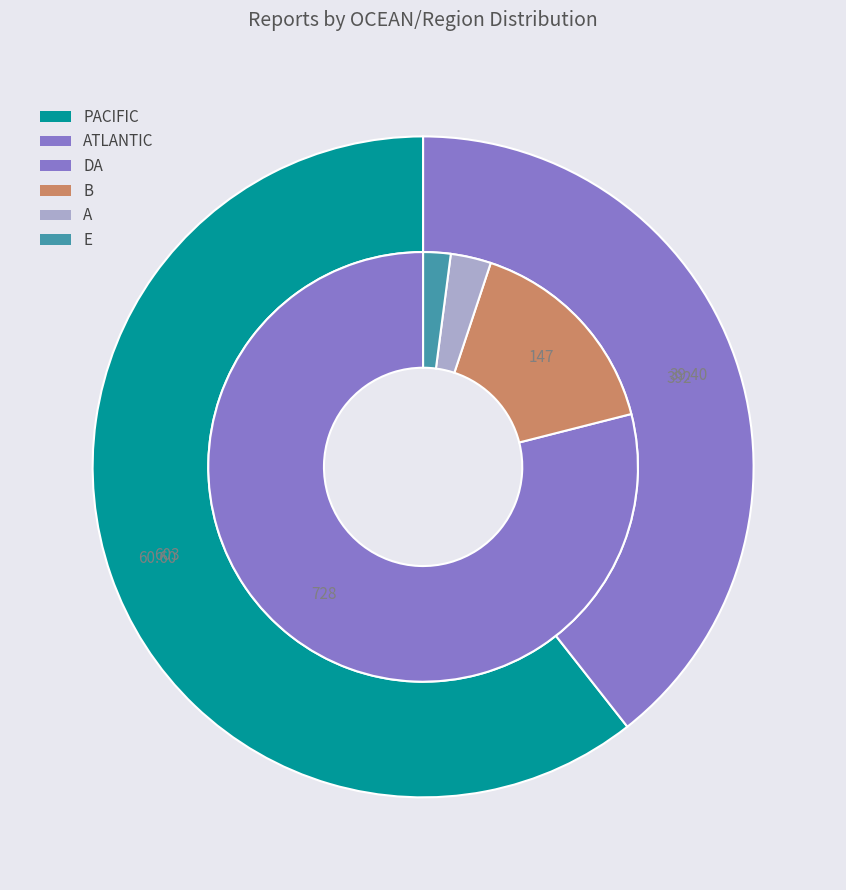

Is it true that A is 9% of the pie?

False